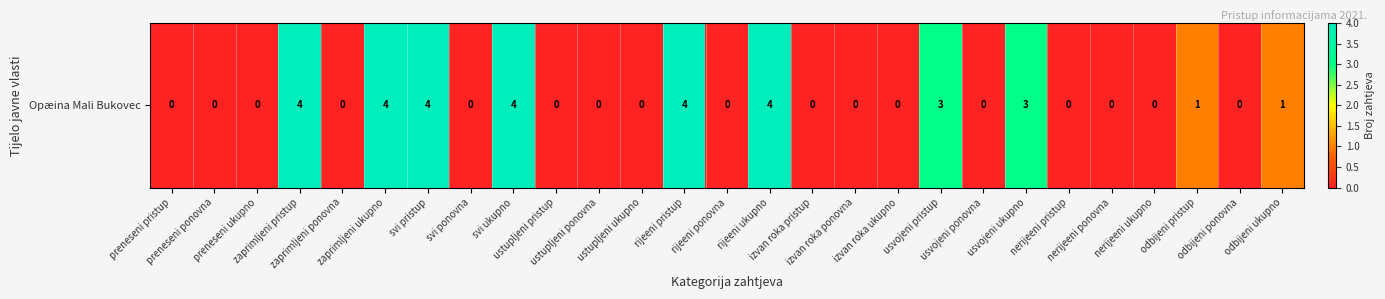

The value at svi ponovna is 2. True or false?

False